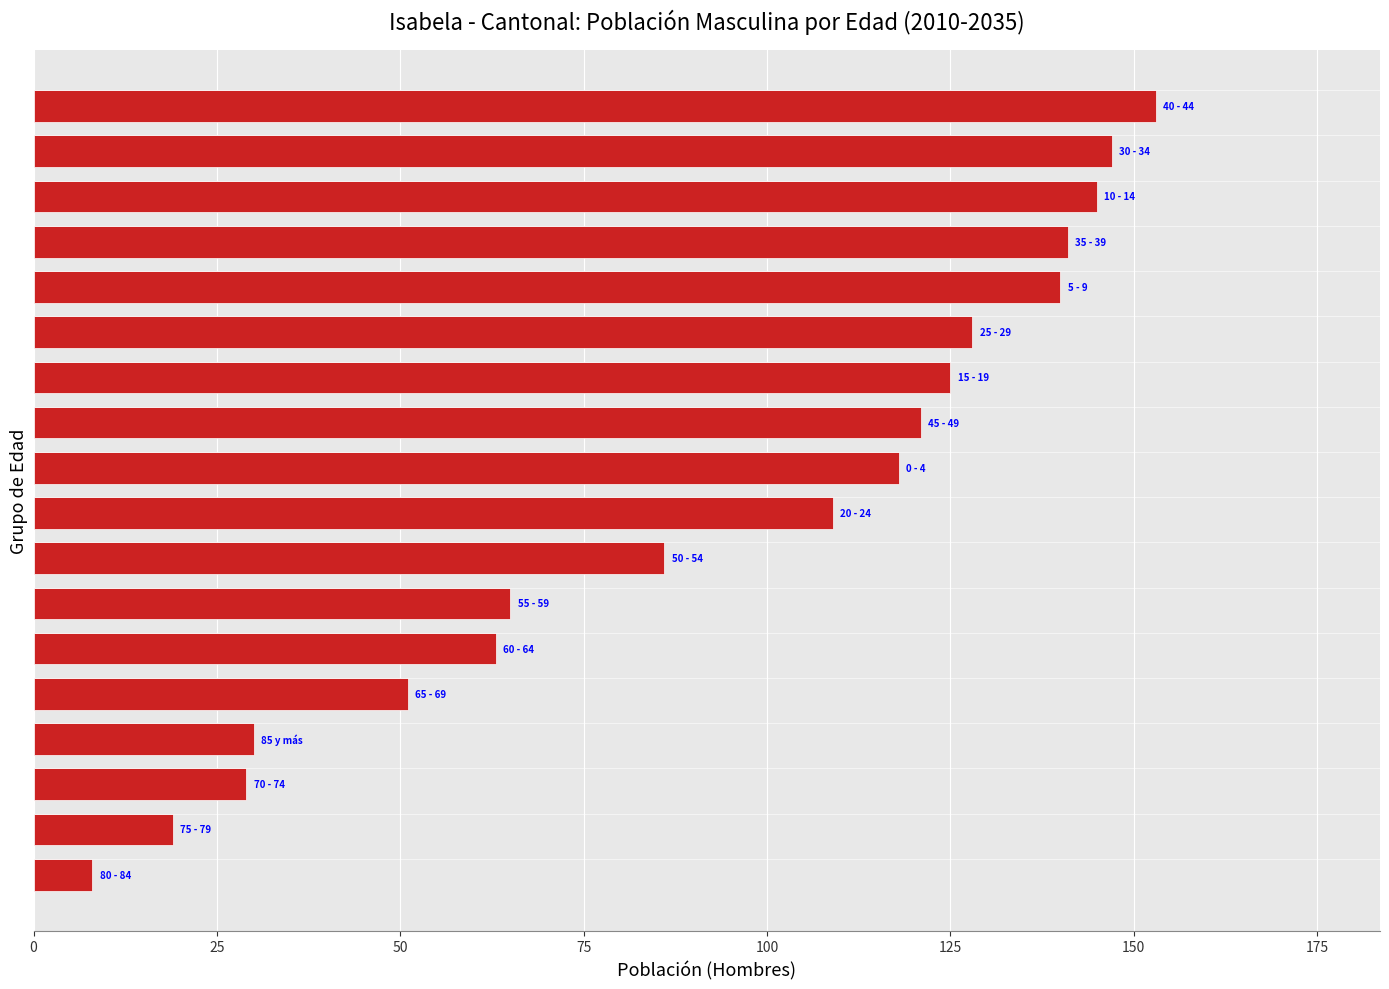

What is the greatest value displayed?

153